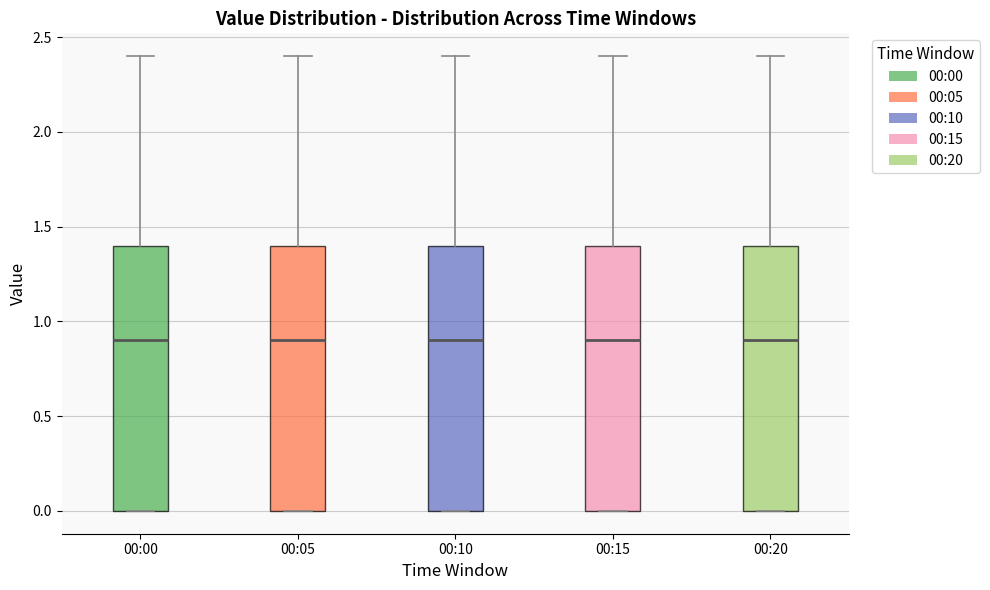

Reading left to right, transcribe this box plot: for each box, give where its median line is, the range the box spans, and where its two whiskers end, as read against the y-axis. The values are not printed on the chart, so give them approximately, as read against the axis.

00:00: median 0.9, box 0.0 to 1.4, whiskers 0.0 to 2.4
00:05: median 0.9, box 0.0 to 1.4, whiskers 0.0 to 2.4
00:10: median 0.9, box 0.0 to 1.4, whiskers 0.0 to 2.4
00:15: median 0.9, box 0.0 to 1.4, whiskers 0.0 to 2.4
00:20: median 0.9, box 0.0 to 1.4, whiskers 0.0 to 2.4